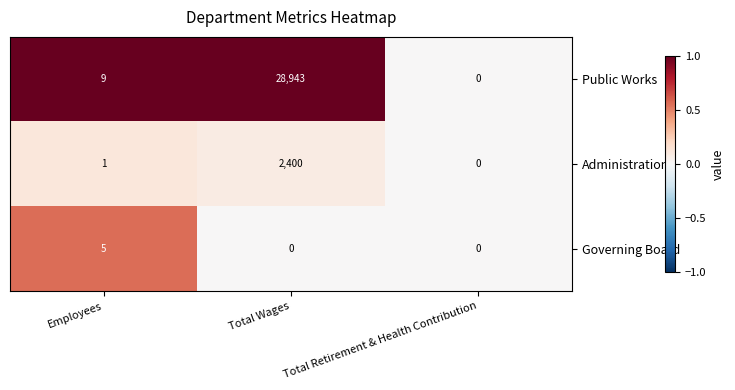

Count the Governing Board values in the range 0 to 5.

3